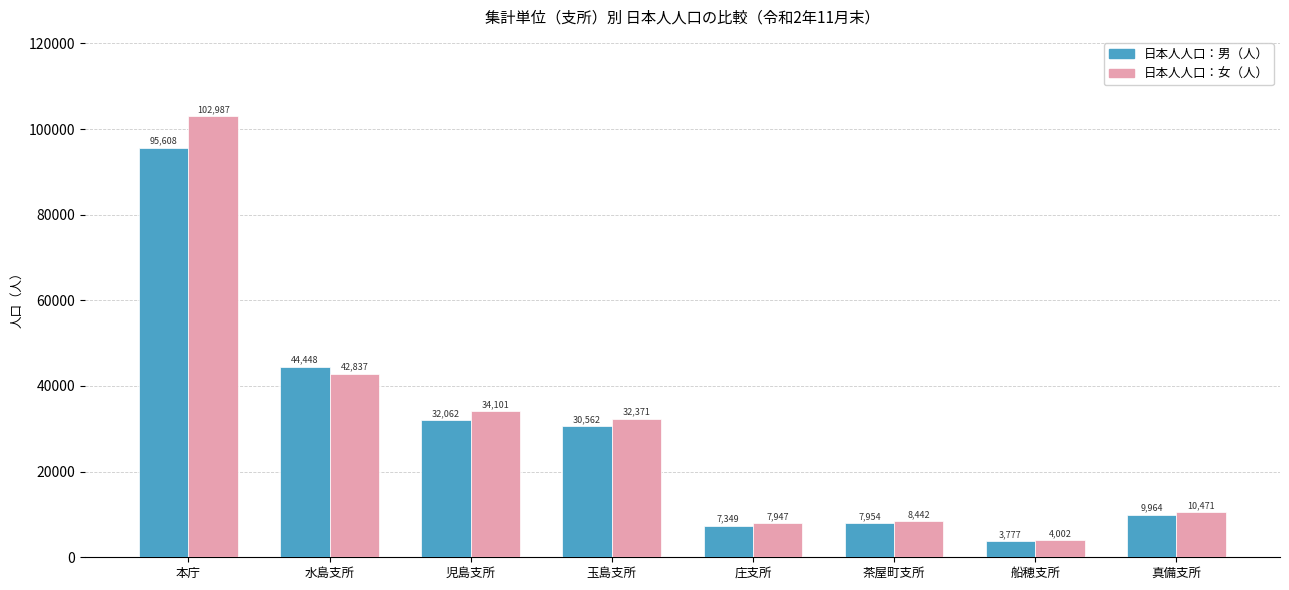

Where does the 日本人人口：女（人） series first go above 32371?

本庁